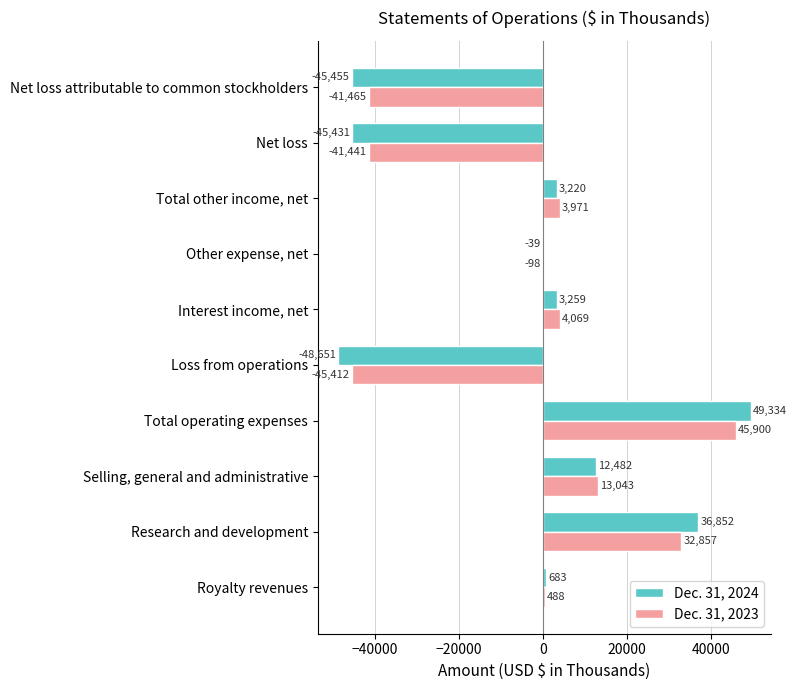

True or false: Dec. 31, 2023 has a value of 12289 at Total operating expenses.

False